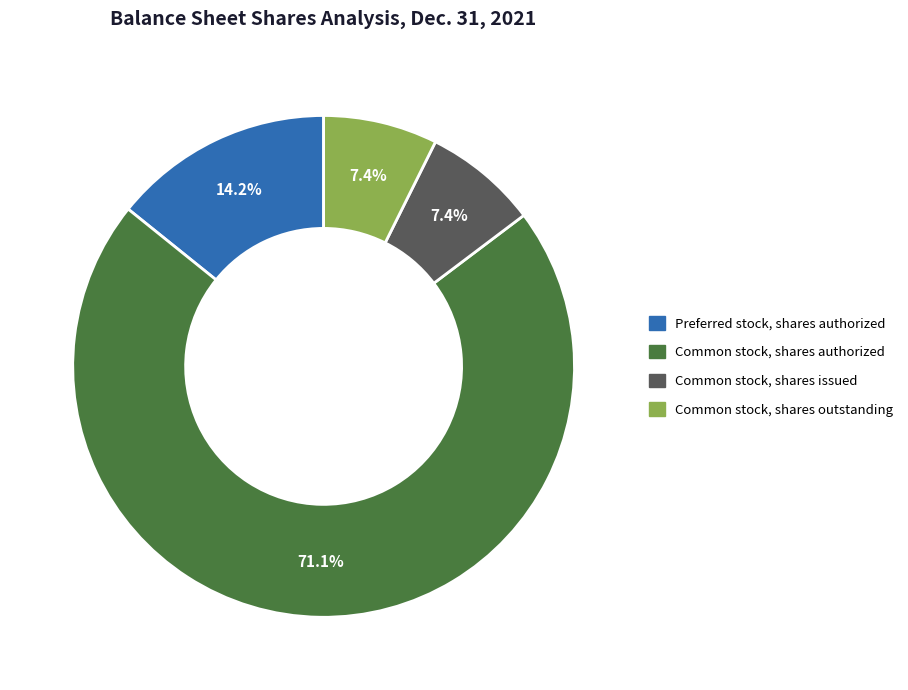

The Preferred stock, shares authorized slice represents 14% of the pie. True or false?

True